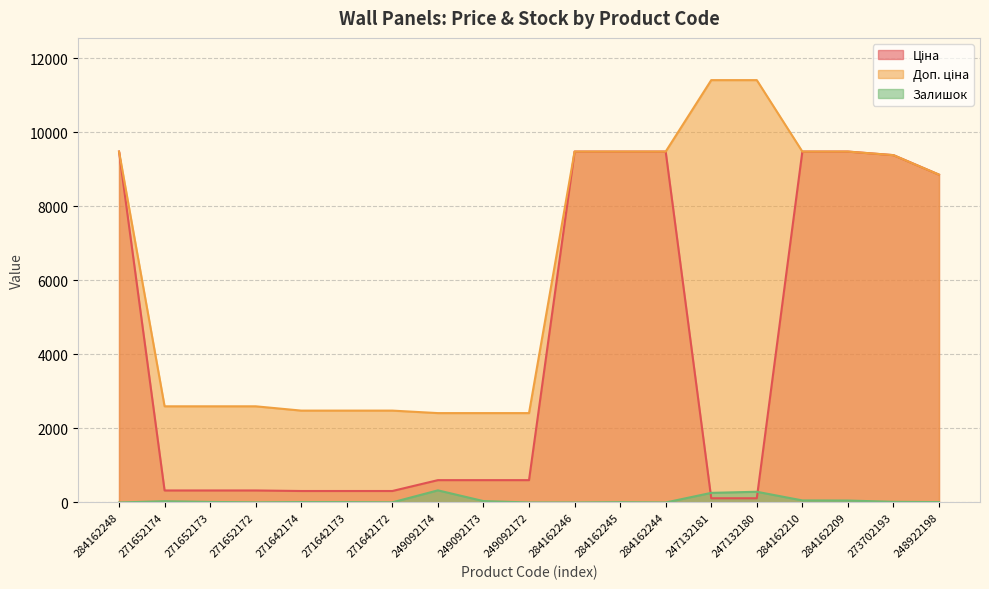

True or false: Доп. ціна has more than 1 interior local peaks.

False